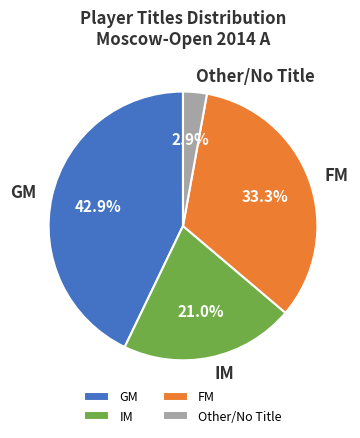

What percentage is NOT represented by IM?

79.0%